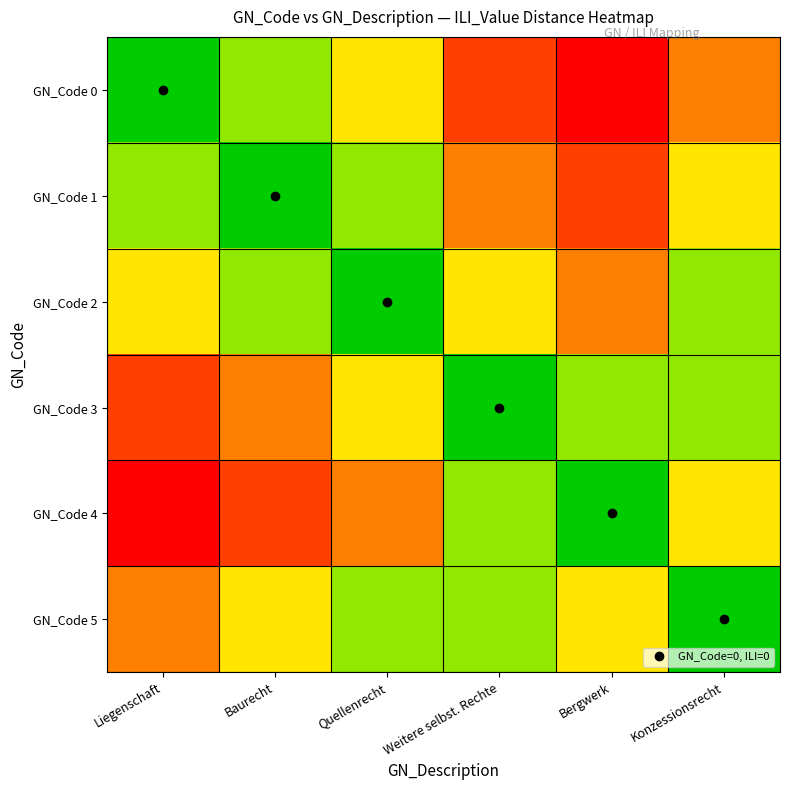

Reading right to left, what are all the values shown in this chart?

GN_Code 0: Konzessionsrecht=3	Bergwerk=5	Weitere selbst. Rechte=4	Quellenrecht=2	Baurecht=1	Liegenschaft=0
GN_Code 1: Konzessionsrecht=2	Bergwerk=4	Weitere selbst. Rechte=3	Quellenrecht=1	Baurecht=0	Liegenschaft=1
GN_Code 2: Konzessionsrecht=1	Bergwerk=3	Weitere selbst. Rechte=2	Quellenrecht=0	Baurecht=1	Liegenschaft=2
GN_Code 3: Konzessionsrecht=1	Bergwerk=1	Weitere selbst. Rechte=0	Quellenrecht=2	Baurecht=3	Liegenschaft=4
GN_Code 4: Konzessionsrecht=2	Bergwerk=0	Weitere selbst. Rechte=1	Quellenrecht=3	Baurecht=4	Liegenschaft=5
GN_Code 5: Konzessionsrecht=0	Bergwerk=2	Weitere selbst. Rechte=1	Quellenrecht=1	Baurecht=2	Liegenschaft=3